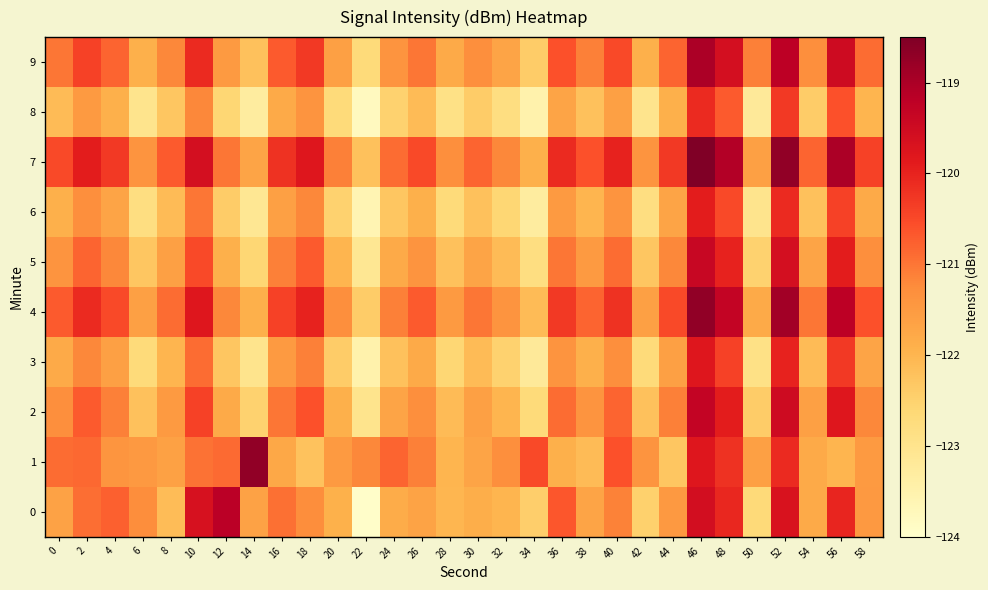

Reading left to right, transcribe all the data shown in this chart.

0: 0=-121.6	2=-120.9	4=-120.8	6=-121.3	8=-122.1	10=-119.6	12=-119.2	14=-121.7	16=-120.9	18=-121.3	20=-121.9	22=-123.9	24=-121.8	26=-121.7	28=-122.0	30=-121.9	32=-122.0	34=-122.4	36=-120.7	38=-121.7	40=-121.1	42=-122.5	44=-121.5	46=-119.6	48=-120.1	50=-122.7	52=-119.7	54=-121.8	56=-120.0	58=-121.5
1: 0=-120.9	2=-120.9	4=-121.4	6=-121.5	8=-121.6	10=-121.0	12=-120.9	14=-118.7	16=-121.7	18=-122.2	20=-121.5	22=-121.2	24=-120.8	26=-121.1	28=-122.0	30=-121.7	32=-121.3	34=-120.5	36=-121.9	38=-122.1	40=-120.6	42=-121.4	44=-122.3	46=-119.8	48=-120.2	50=-121.6	52=-120.1	54=-121.8	56=-122.0	58=-121.5
2: 0=-121.3	2=-120.7	4=-121.1	6=-122.2	8=-121.5	10=-120.4	12=-121.8	14=-122.5	16=-121.0	18=-120.6	20=-121.9	22=-123.0	24=-121.7	26=-121.3	28=-122.1	30=-121.6	32=-122.0	34=-122.7	36=-120.9	38=-121.4	40=-120.8	42=-122.2	44=-121.1	46=-119.3	48=-119.9	50=-122.4	52=-119.5	54=-121.6	56=-119.8	58=-121.2
3: 0=-121.8	2=-121.2	4=-121.6	6=-122.7	8=-122.0	10=-120.9	12=-122.3	14=-123.0	16=-121.5	18=-121.1	20=-122.4	22=-123.5	24=-122.2	26=-121.8	28=-122.6	30=-122.1	32=-122.5	34=-123.2	36=-121.4	38=-121.9	40=-121.3	42=-122.7	44=-121.6	46=-119.8	48=-120.4	50=-122.9	52=-120.0	54=-122.1	56=-120.3	58=-121.7
4: 0=-120.7	2=-120.1	4=-120.5	6=-121.6	8=-120.9	10=-119.8	12=-121.2	14=-121.9	16=-120.4	18=-120.0	20=-121.3	22=-122.4	24=-121.1	26=-120.7	28=-121.5	30=-121.0	32=-121.4	34=-122.1	36=-120.3	38=-120.8	40=-120.2	42=-121.6	44=-120.5	46=-118.7	48=-119.3	50=-121.8	52=-118.9	54=-121.0	56=-119.2	58=-120.6
5: 0=-121.4	2=-120.8	4=-121.2	6=-122.3	8=-121.6	10=-120.5	12=-121.9	14=-122.6	16=-121.1	18=-120.7	20=-122.0	22=-123.1	24=-121.8	26=-121.4	28=-122.2	30=-121.7	32=-122.1	34=-122.8	36=-121.0	38=-121.5	40=-120.9	42=-122.3	44=-121.2	46=-119.4	48=-120.0	50=-122.5	52=-119.6	54=-121.7	56=-119.9	58=-121.3
6: 0=-121.9	2=-121.3	4=-121.7	6=-122.8	8=-122.1	10=-121.0	12=-122.4	14=-123.1	16=-121.6	18=-121.2	20=-122.5	22=-123.6	24=-122.3	26=-121.9	28=-122.7	30=-122.2	32=-122.6	34=-123.3	36=-121.5	38=-122.0	40=-121.4	42=-122.8	44=-121.7	46=-119.9	48=-120.5	50=-123.0	52=-120.1	54=-122.2	56=-120.4	58=-121.8
7: 0=-120.5	2=-119.9	4=-120.3	6=-121.4	8=-120.7	10=-119.6	12=-121.0	14=-121.7	16=-120.2	18=-119.8	20=-121.1	22=-122.2	24=-120.9	26=-120.5	28=-121.3	30=-120.8	32=-121.2	34=-121.9	36=-120.1	38=-120.6	40=-120.0	42=-121.4	44=-120.3	46=-118.5	48=-119.1	50=-121.6	52=-118.7	54=-120.8	56=-119.0	58=-120.4
8: 0=-122.1	2=-121.5	4=-121.9	6=-123.0	8=-122.3	10=-121.2	12=-122.6	14=-123.3	16=-121.8	18=-121.4	20=-122.7	22=-123.8	24=-122.5	26=-122.1	28=-122.9	30=-122.4	32=-122.8	34=-123.5	36=-121.7	38=-122.2	40=-121.6	42=-123.0	44=-121.9	46=-120.1	48=-120.7	50=-123.2	52=-120.3	54=-122.4	56=-120.6	58=-122.0
9: 0=-121.0	2=-120.4	4=-120.8	6=-121.9	8=-121.2	10=-120.1	12=-121.5	14=-122.2	16=-120.7	18=-120.3	20=-121.6	22=-122.7	24=-121.4	26=-121.0	28=-121.8	30=-121.3	32=-121.7	34=-122.4	36=-120.6	38=-121.1	40=-120.5	42=-121.9	44=-120.8	46=-119.0	48=-119.6	50=-121.1	52=-119.2	54=-121.3	56=-119.5	58=-120.9